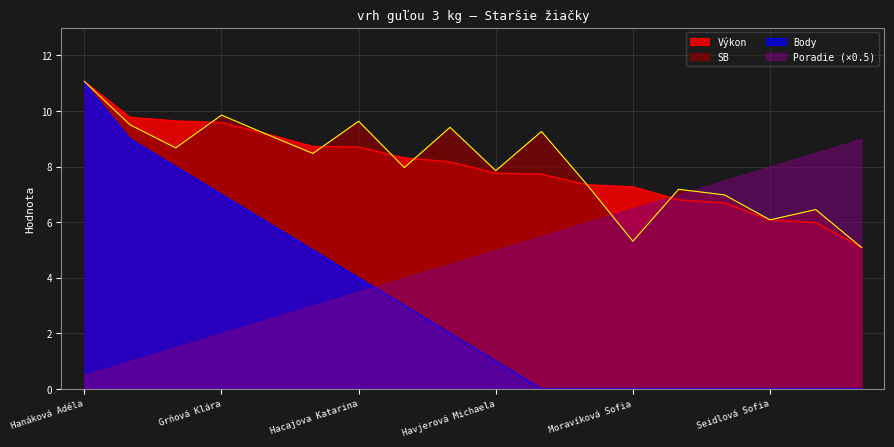

Which series has the largest total across all categories?

SB